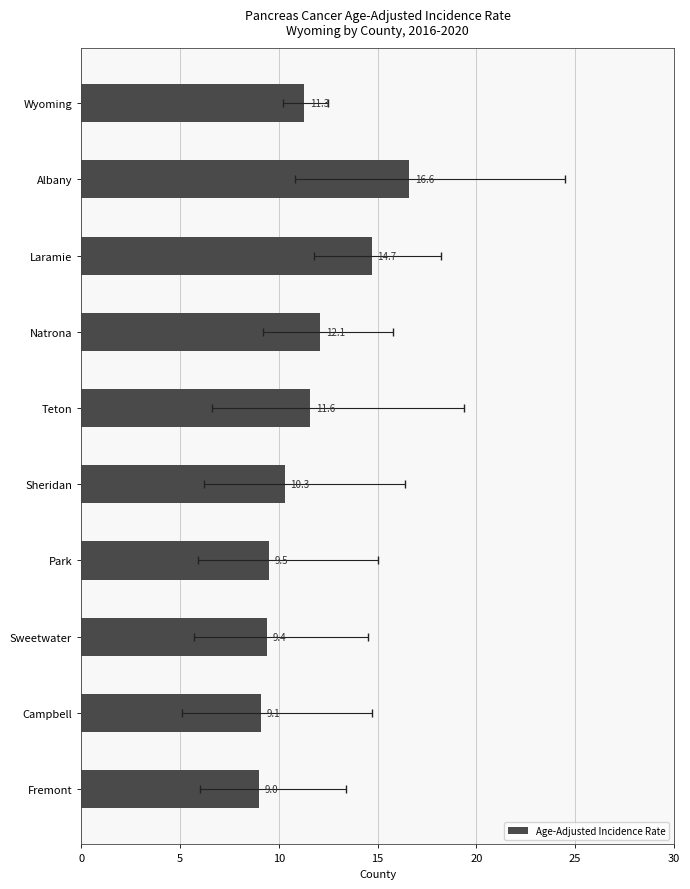

How many values are below 11?

5